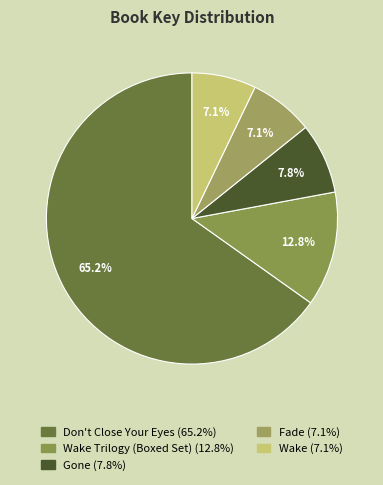

How many segments does this pie chart have?

5